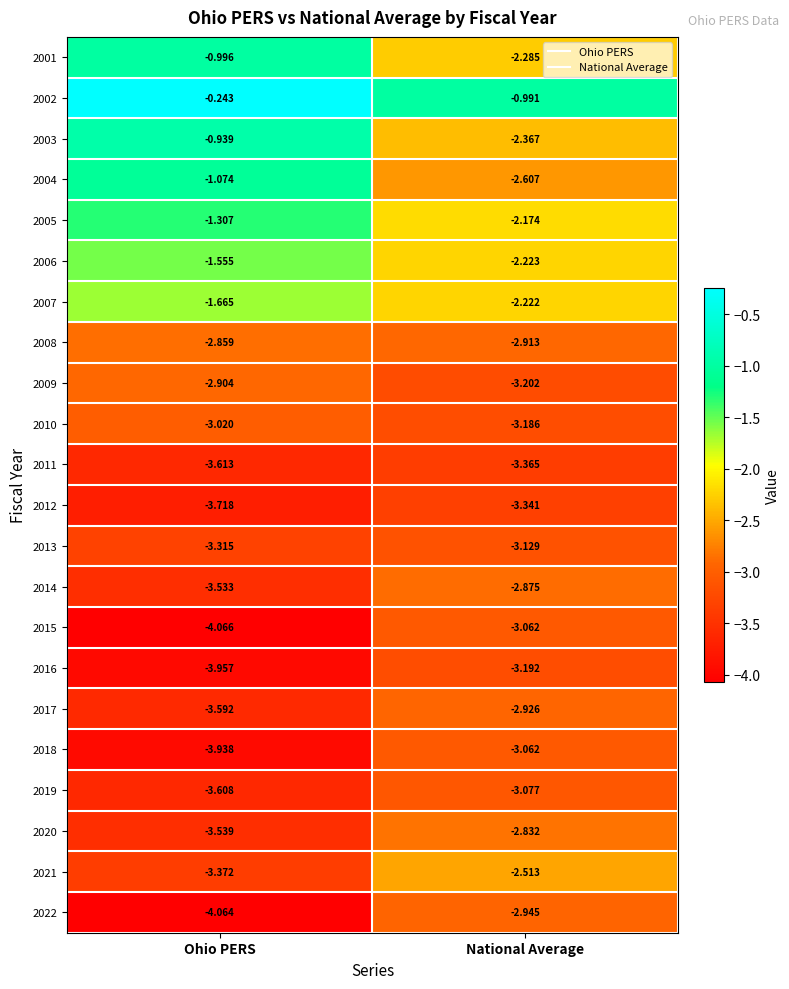

Where is 2008 nearest to the value -2?

Ohio PERS